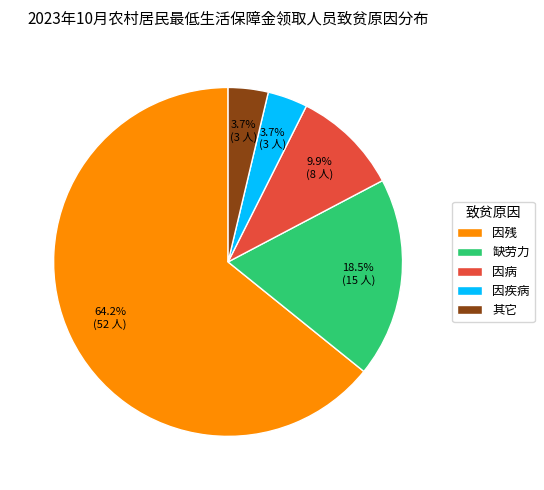

Does any single category account for the majority?

Yes